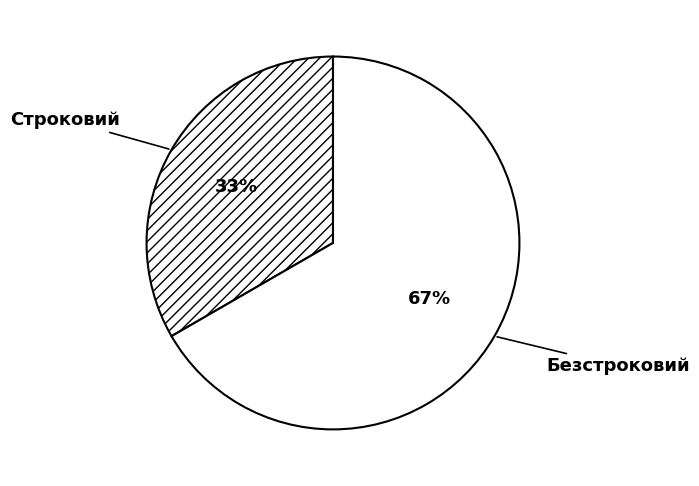

Which slice is the largest?

Безстроковий